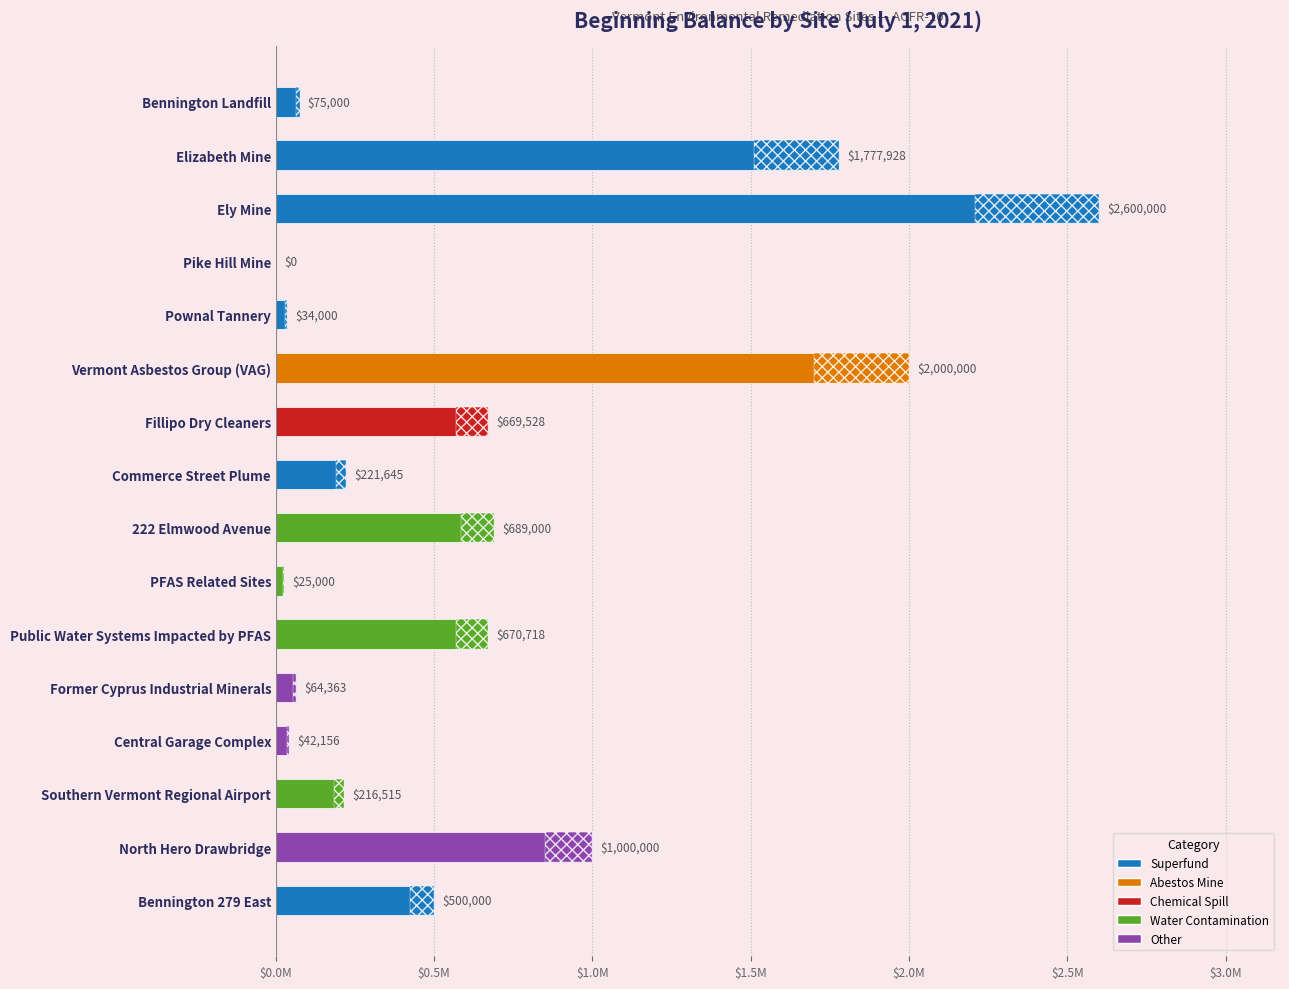

True or false: the data shows 2751958 at Elizabeth Mine.

False